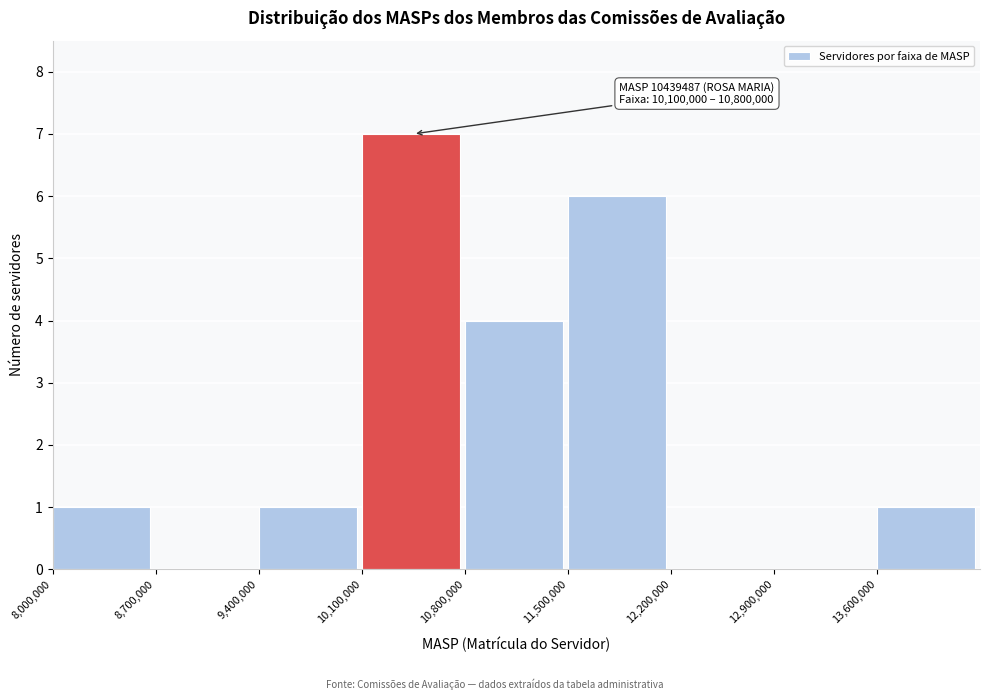

Over which range of the x-axis is the bar tallest?

10100000 to 10800000